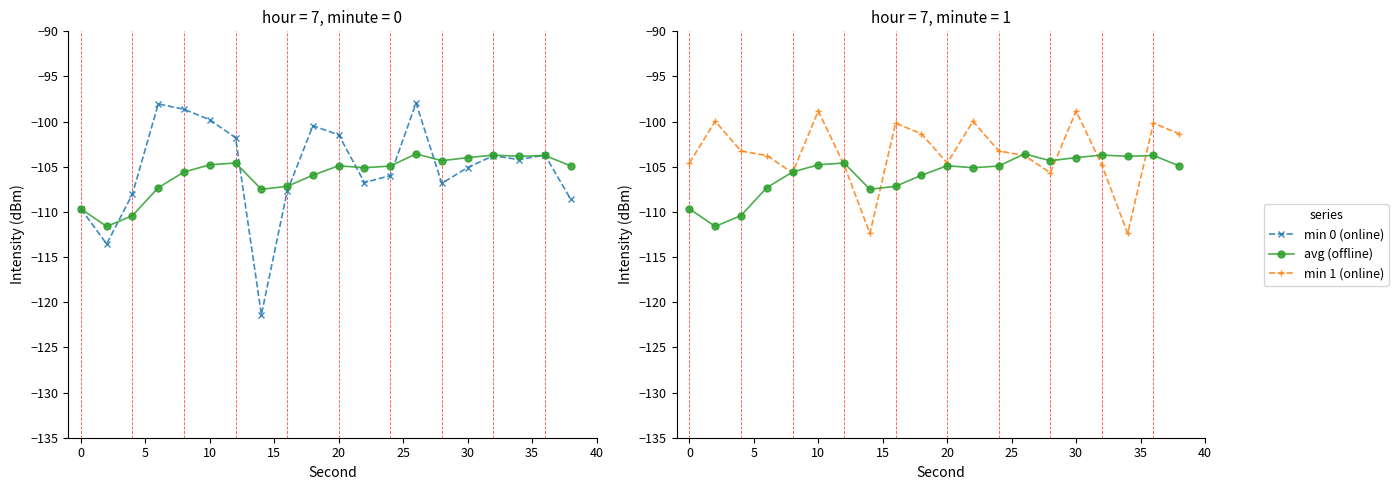

Between 40 and 10, which series saw the biggest shift?

min 1 (online)